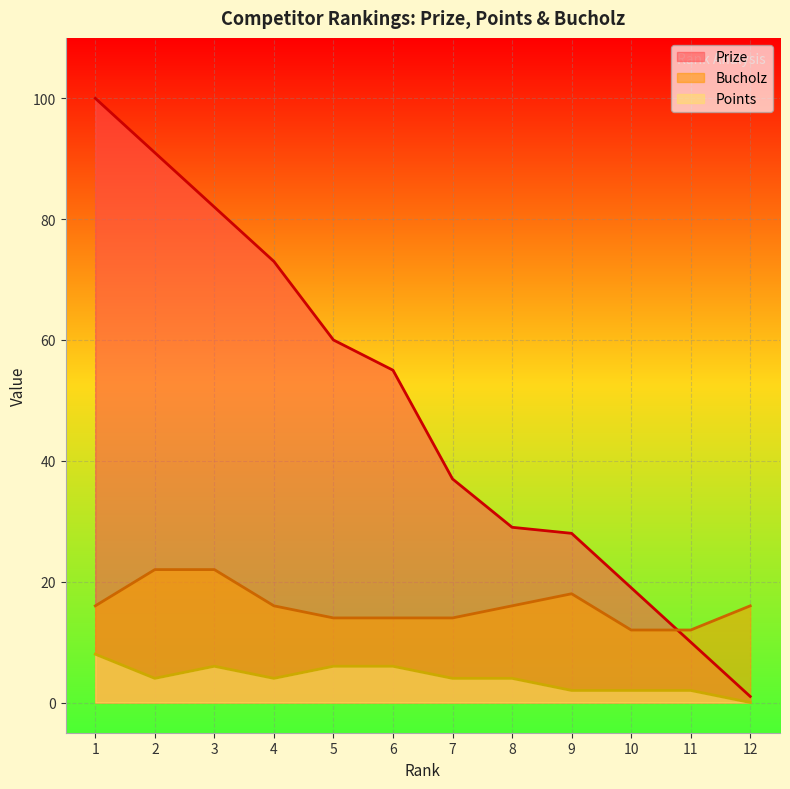

What is the value of the Prize point at the 2nd from the left?

91